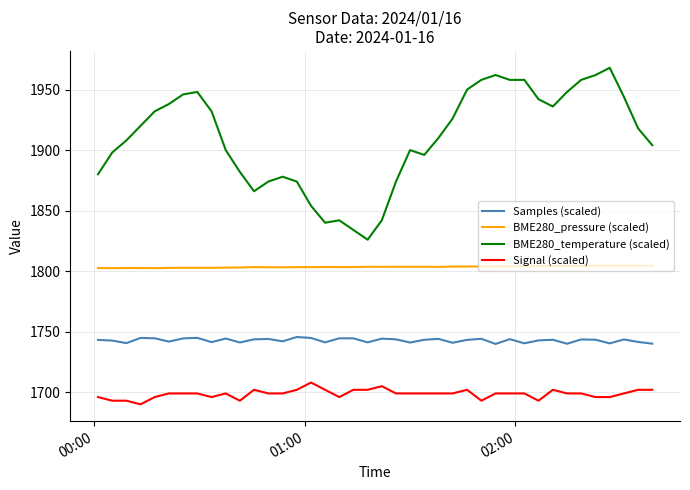

List the series in order of their overall mean, highest first.

BME280_temperature (scaled), BME280_pressure (scaled), Samples (scaled), Signal (scaled)